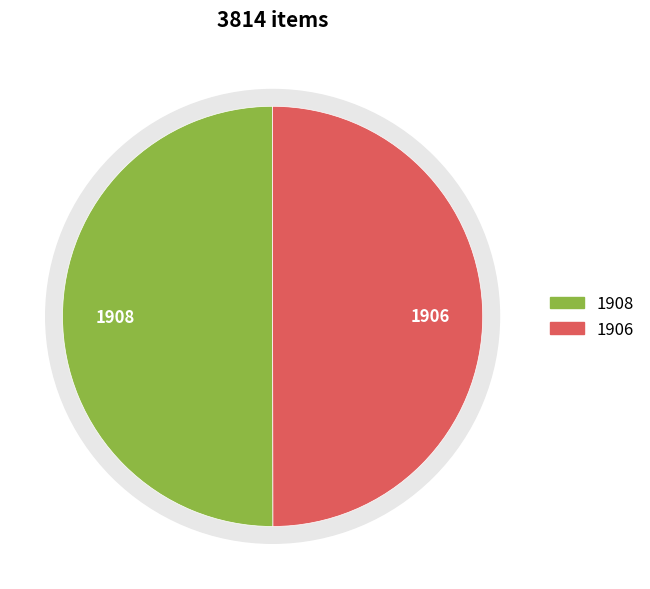

To the nearest percent, what is the average slice percentage?

50%